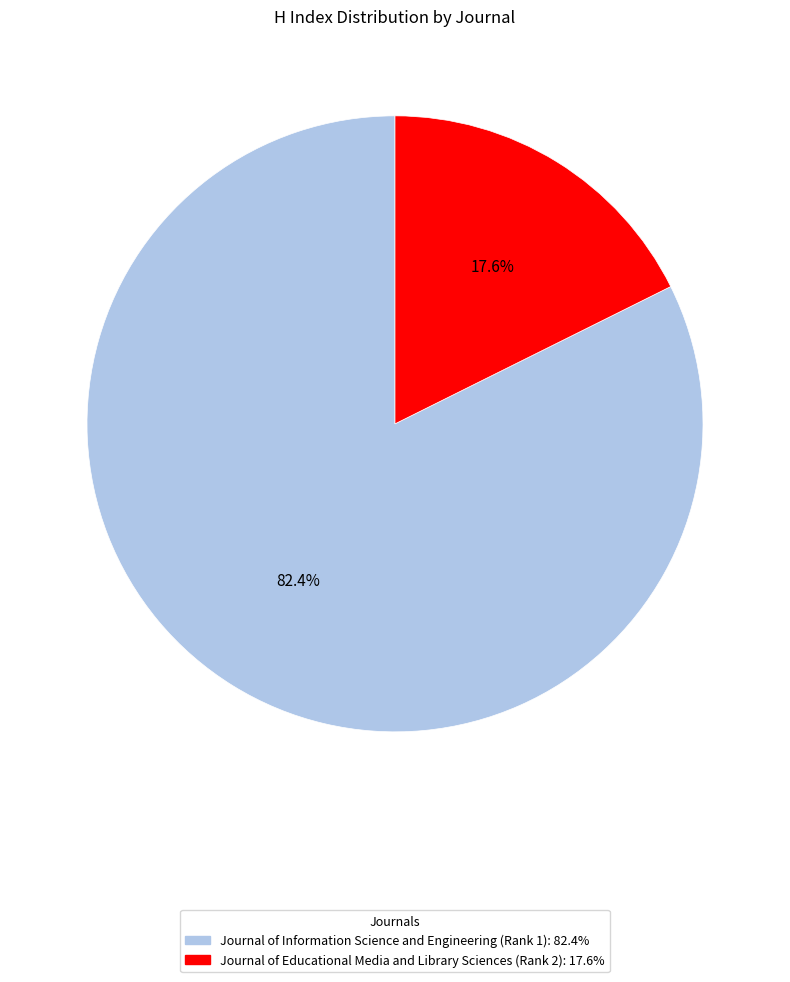

Which slice is the largest?

Journal of Information Science and Engineering (Rank 1)